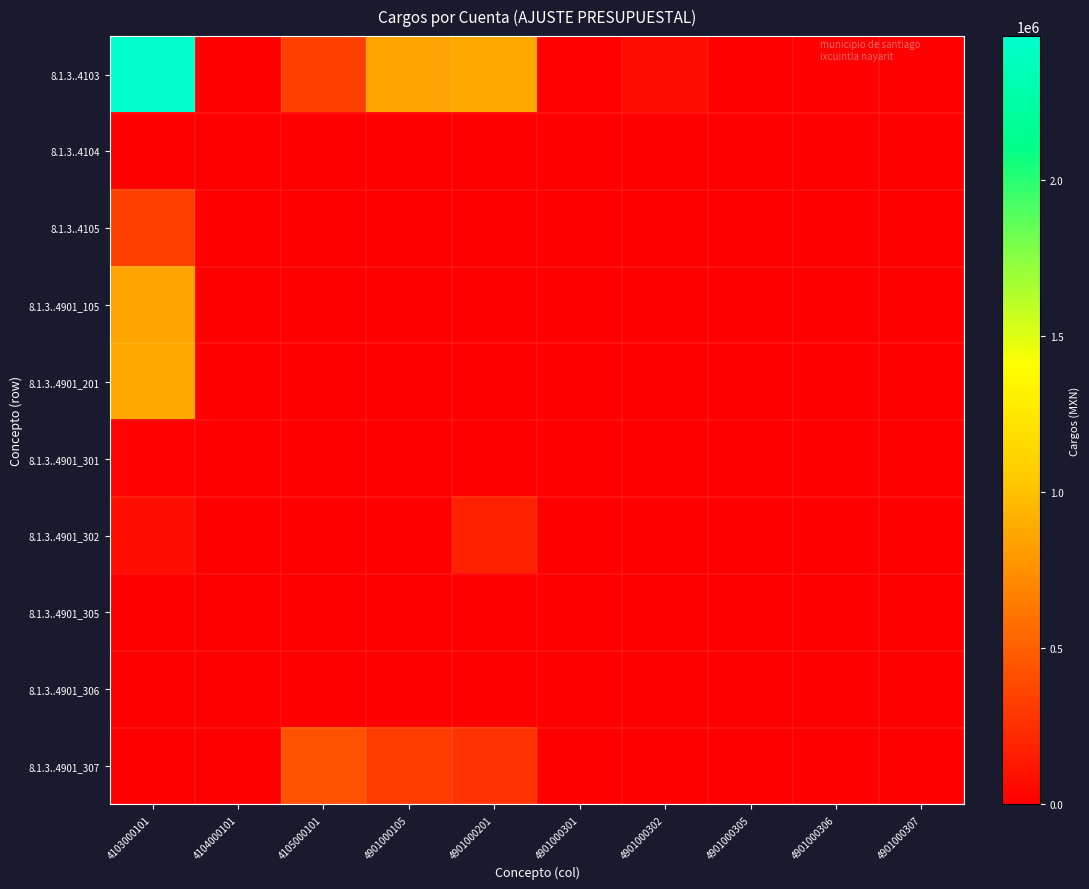

What is the greatest value displayed?

2460075.5